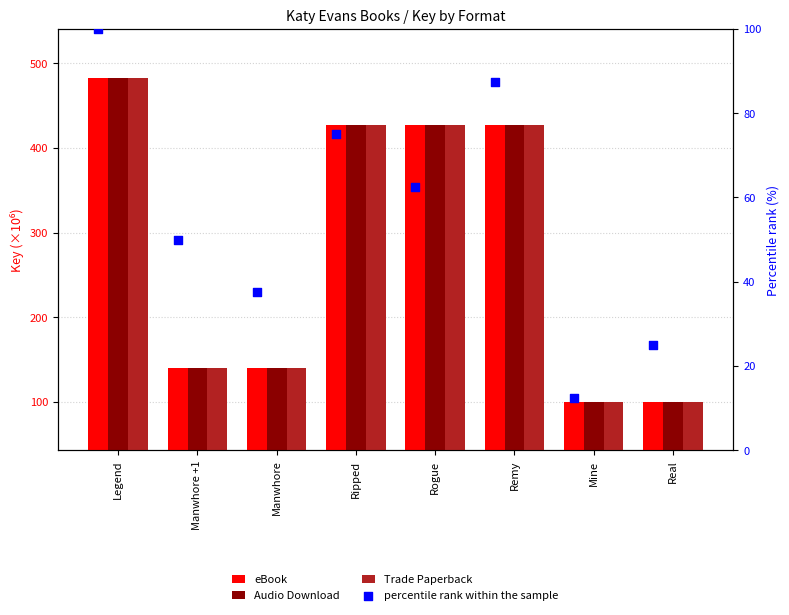

Which series has the largest total across all categories?

eBook